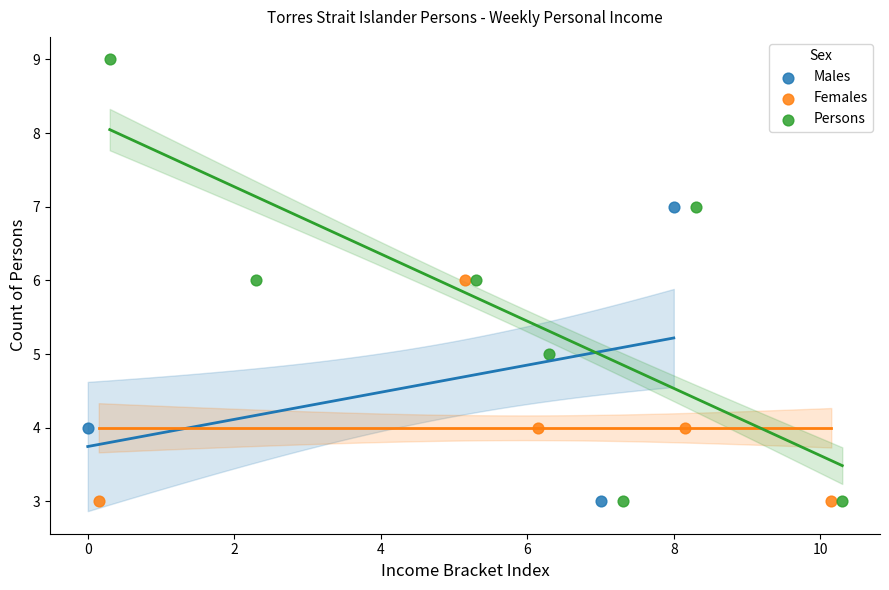

Which series has the largest Y range (max minus min)?

Persons